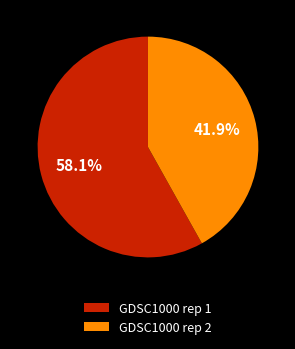

Which category has the biggest portion of the pie?

GDSC1000 rep 1